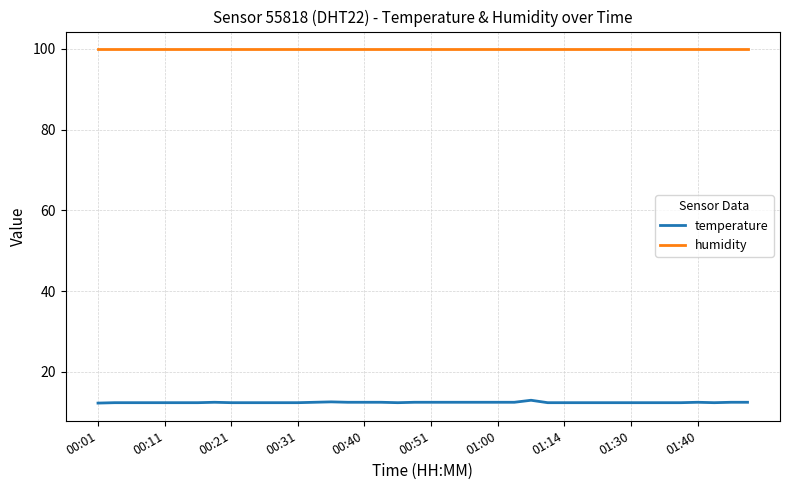

Rank the series by their average value, from highest to lowest.

humidity, temperature